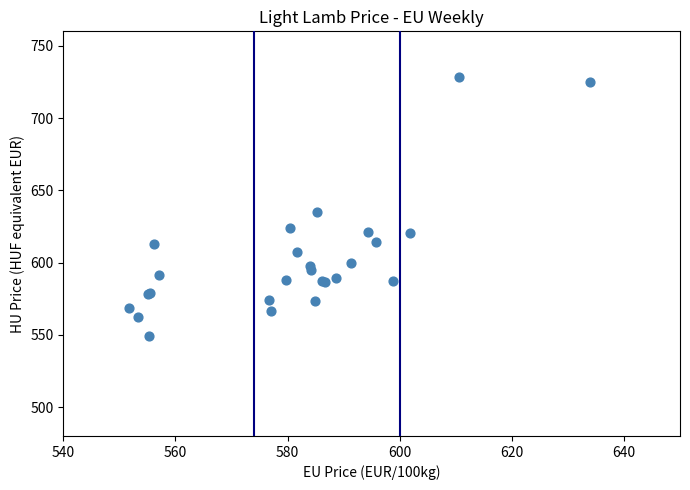

What Y value in the scatter plot is closest to 638?

634.7